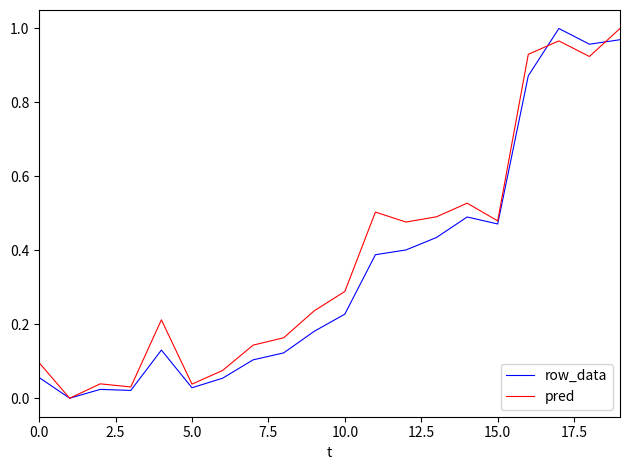

At how many categories does at least one series exceed 0?

19